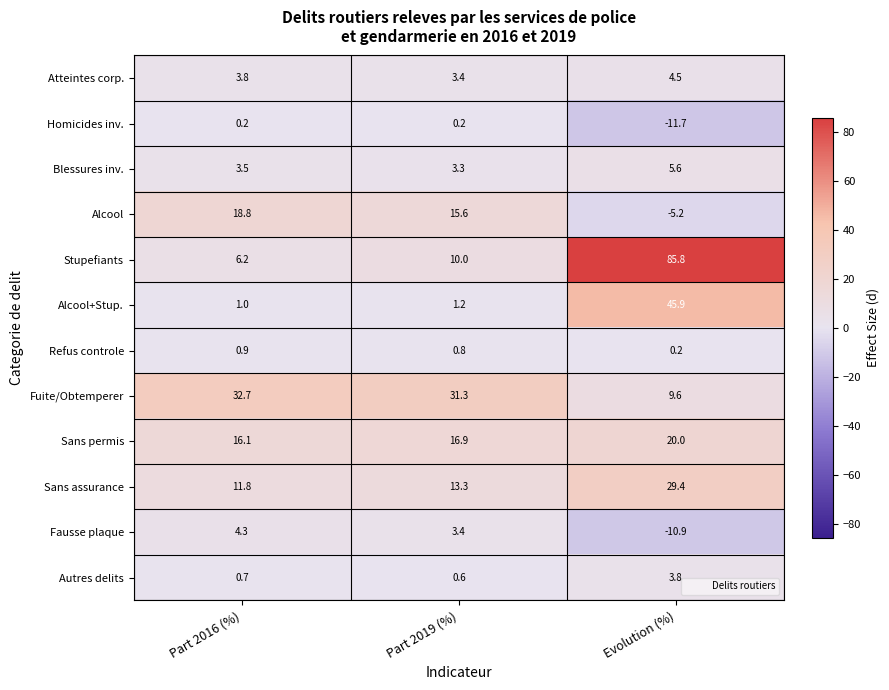

What is the difference between the maximum and minimum values in the Sans assurance series?

17.6